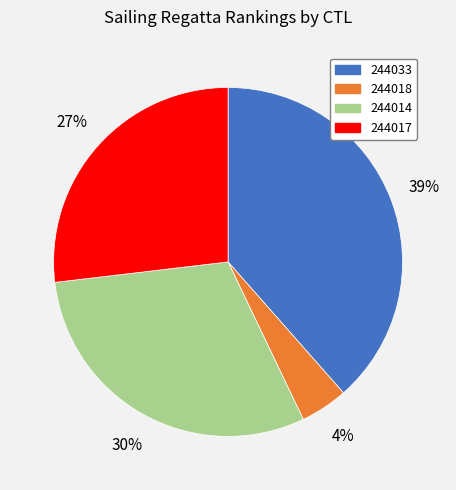

Do 244018 and 244033 together represent more than half of the pie?

No